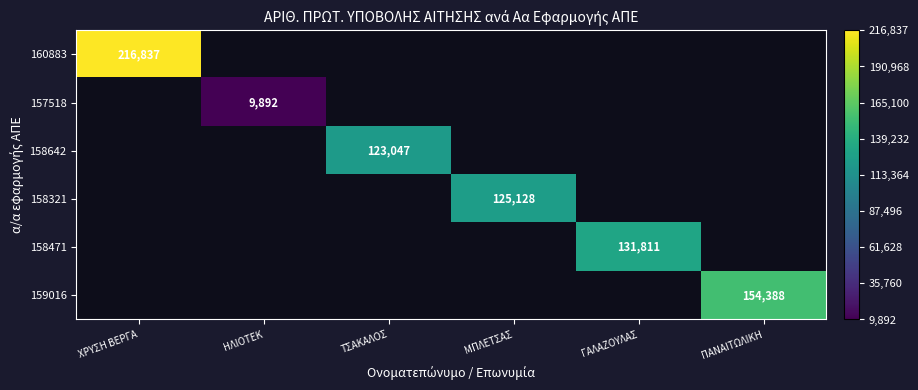

The value of 159016 at ΠΑΝΑΙΤΩΛΙΚΗ is 154388. True or false?

True